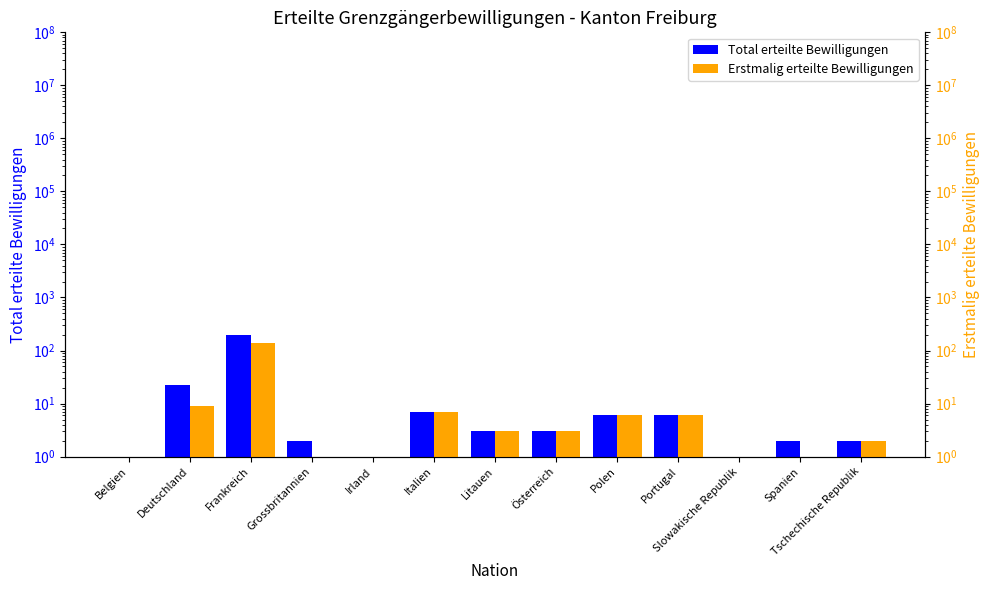

Reading right to left, transcribe all the data shown in this chart.

Total erteilte Bewilligungen: Tschechische Republik=2	Spanien=2	Slowakische Republik=1	Portugal=6	Polen=6	Österreich=3	Litauen=3	Italien=7	Irland=1	Grossbritannien=2	Frankreich=196	Deutschland=22	Belgien=1
Erstmalig erteilte Bewilligungen: Tschechische Republik=2	Spanien=1	Slowakische Republik=0	Portugal=6	Polen=6	Österreich=3	Litauen=3	Italien=7	Irland=0	Grossbritannien=1	Frankreich=138	Deutschland=9	Belgien=1